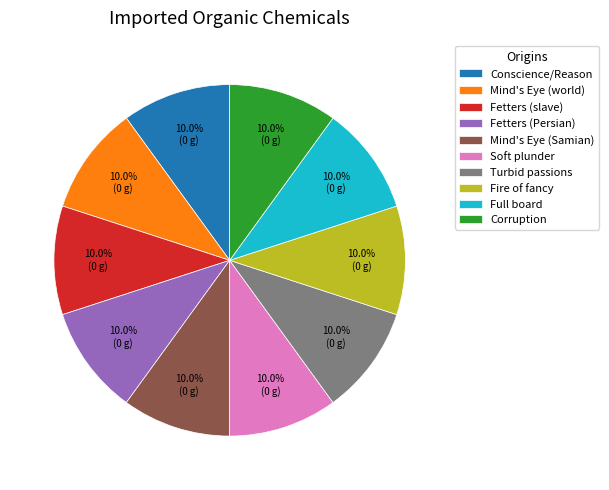

Approximately how many times larger is the value at Conscience/Reason compared to Full board?

1.0